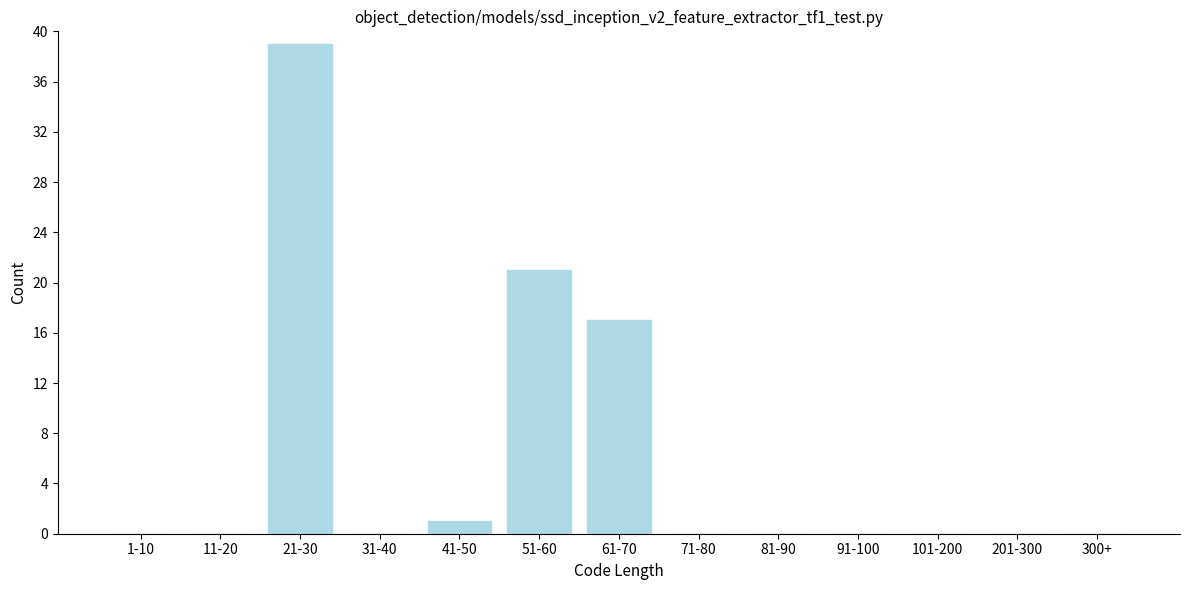

Reading right to left, list all the values displayed in this chart.

300+=0	201-300=0	101-200=0	91-100=0	81-90=0	71-80=0	61-70=17	51-60=21	41-50=1	31-40=0	21-30=39	11-20=0	1-10=0